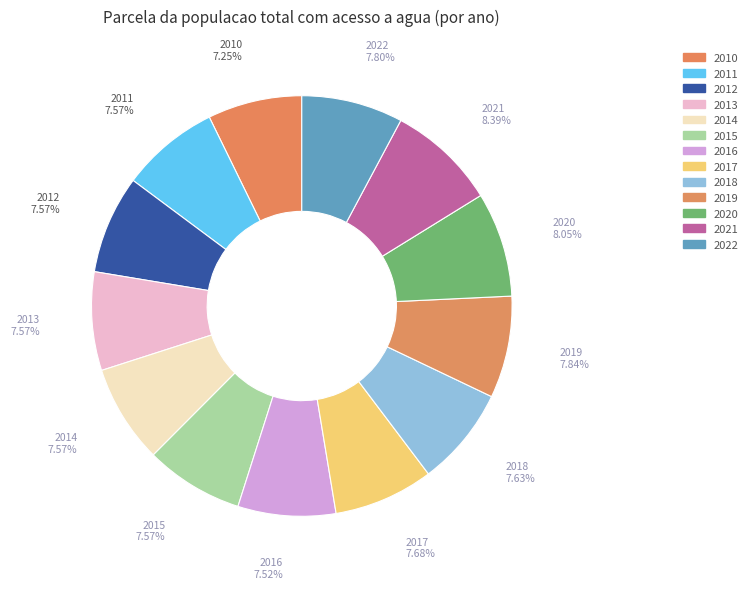

Is there a majority slice in this chart?

No